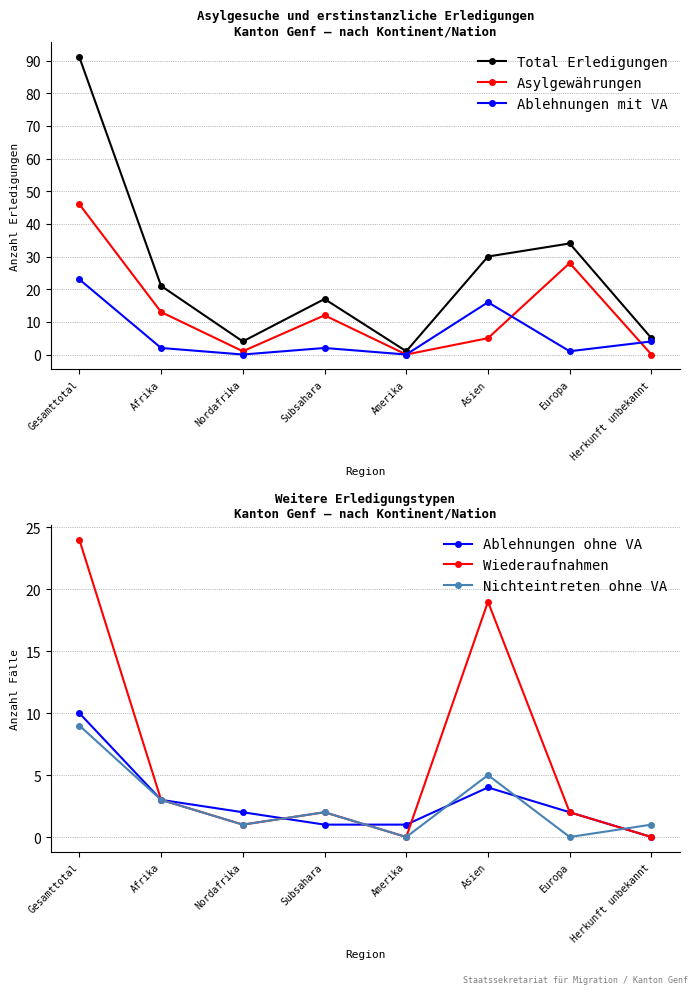

How many data points in Ablehnungen ohne VA are less than 2?

3